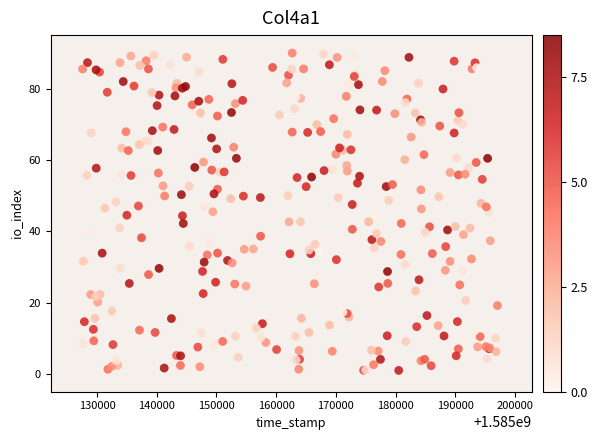

What is the range of Y values (max minus min)?

89.0